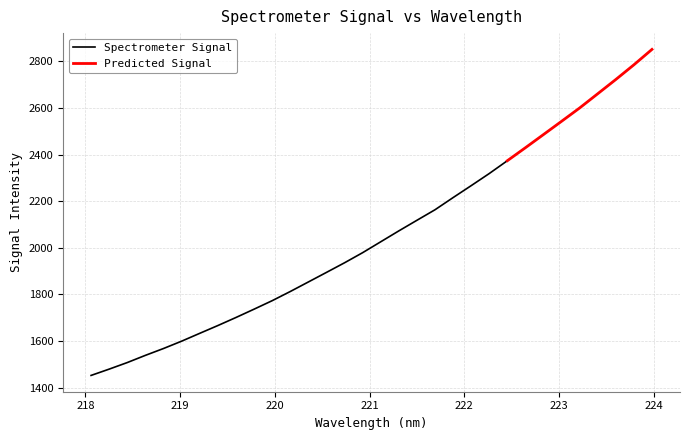

What is the change in value from 220.7354 to 222.4538?

+438.1